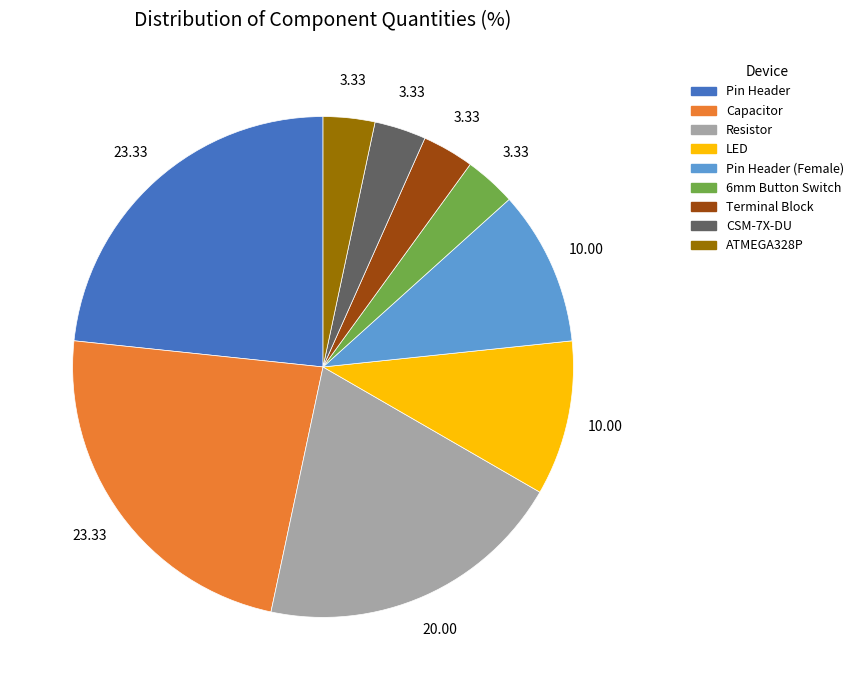

Does any single category account for the majority?

No